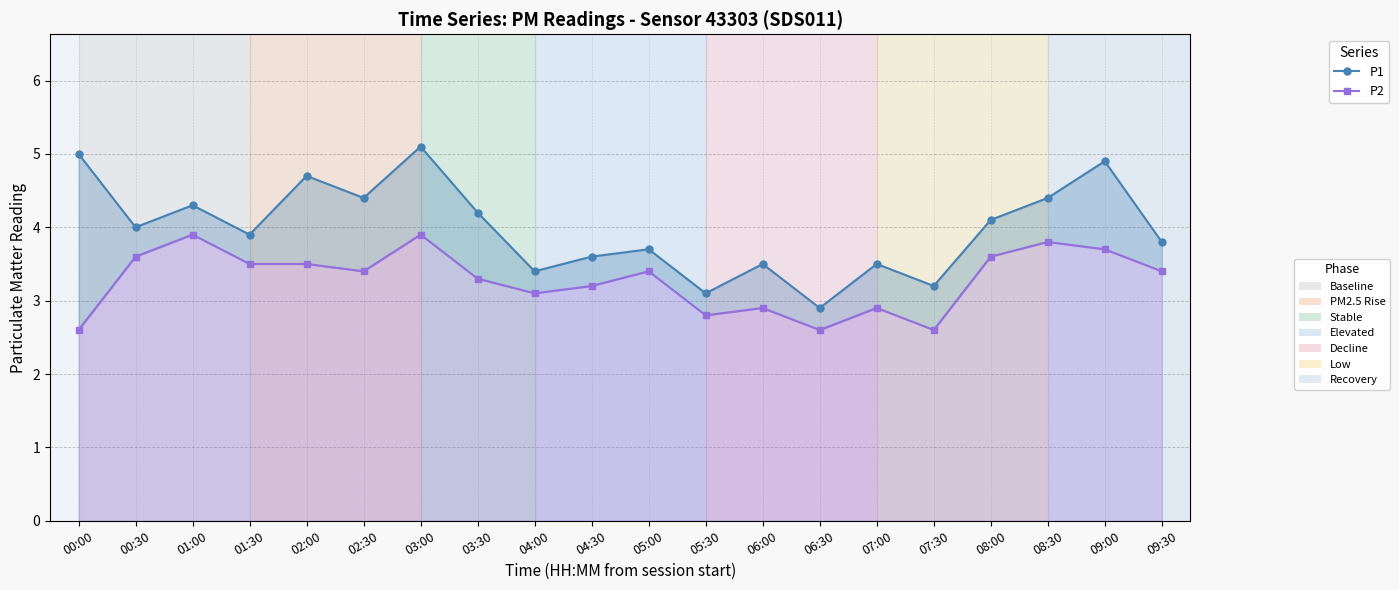

What is the value of the P1 point at the 13th from the left?

3.5